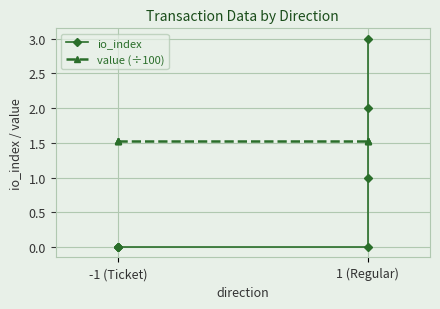

How many lines are shown in the chart?

2